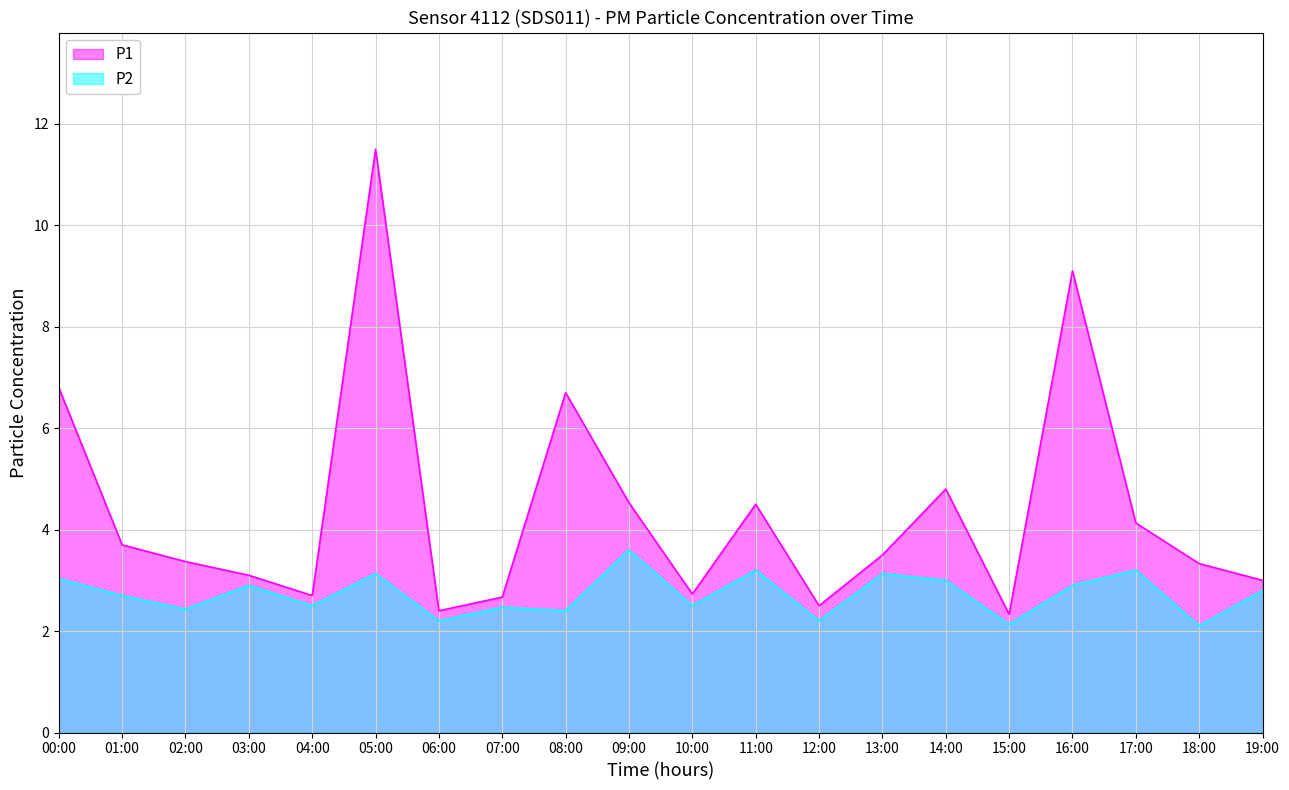

The value of P2 at 11:00 is 3.2. True or false?

True